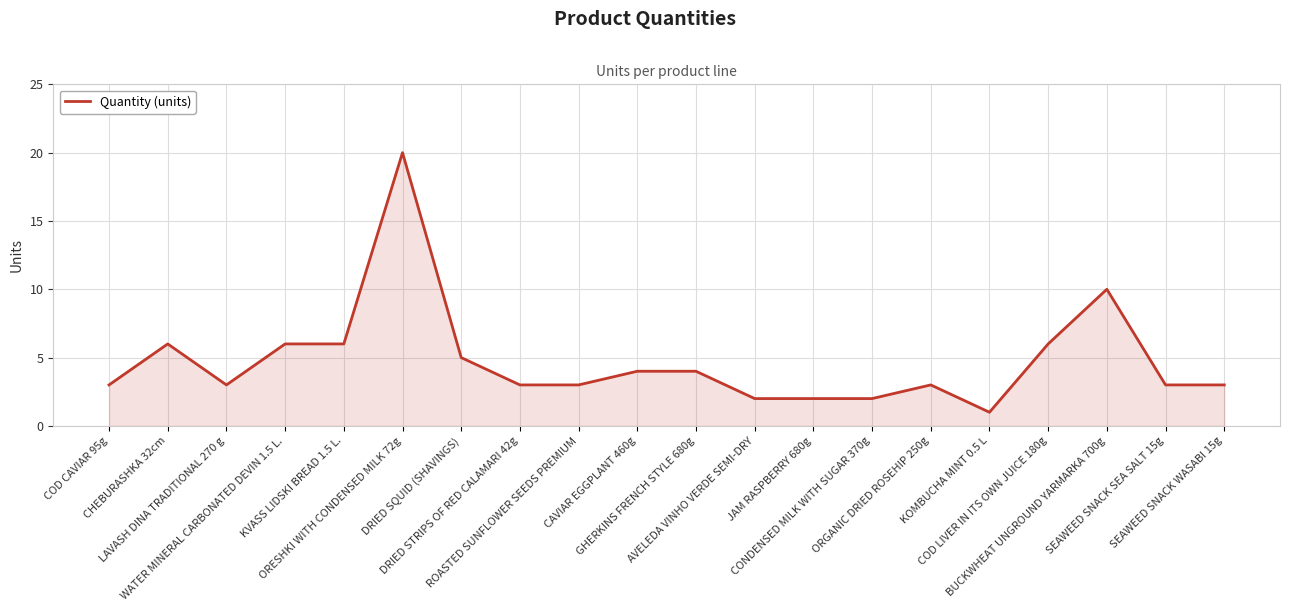

True or false: the data shows 20 at ORESHKI WITH CONDENSED MILK 72g.

True